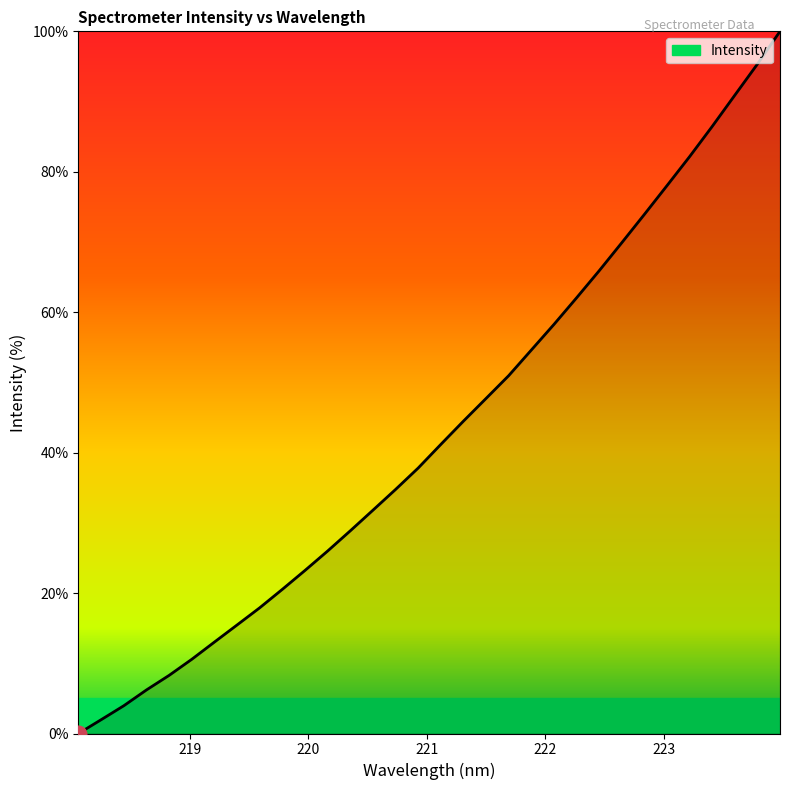

What is the maximum value shown in the chart?

100.0